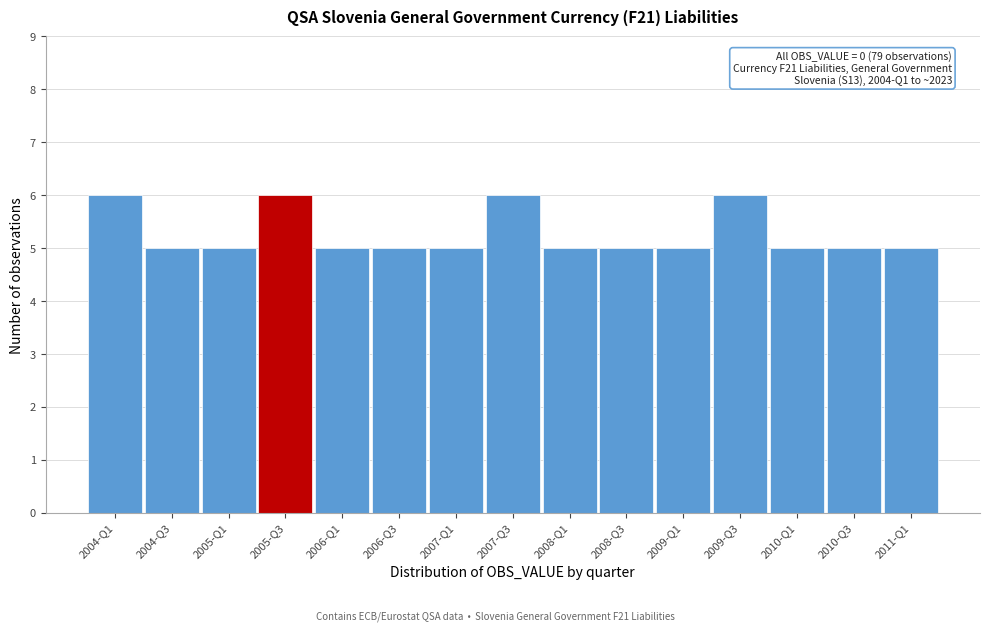

Reading left to right, what are all the values shown in this chart?

2004-Q1=6	2004-Q3=5	2005-Q1=5	2005-Q3=6	2006-Q1=5	2006-Q3=5	2007-Q1=5	2007-Q3=6	2008-Q1=5	2008-Q3=5	2009-Q1=5	2009-Q3=6	2010-Q1=5	2010-Q3=5	2011-Q1=5